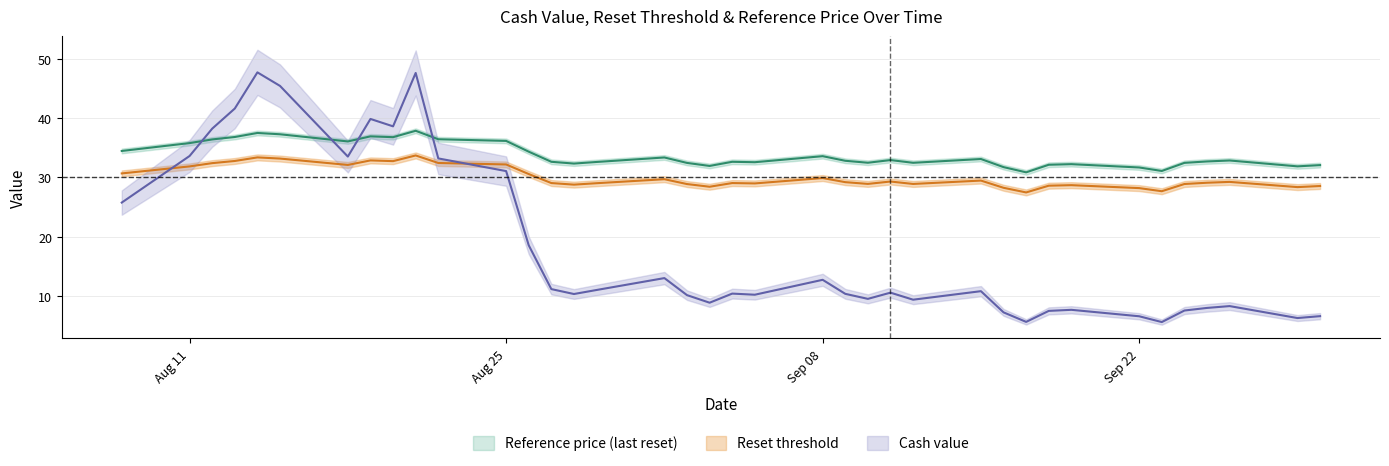

True or false: Reset threshold has a value of 45.5 at 2025-08-15.

False